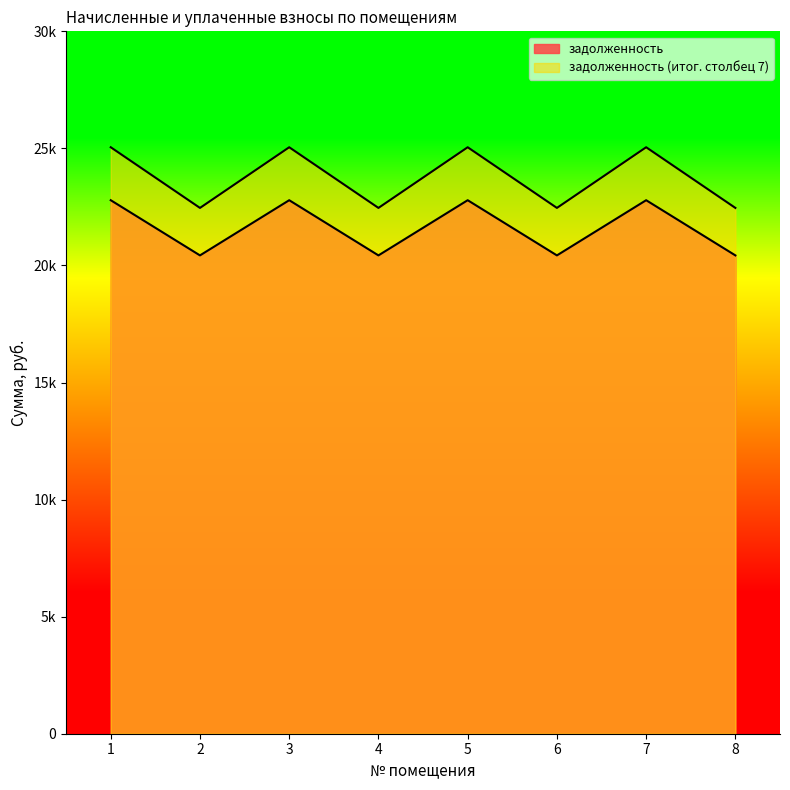

Is the value of задолженность (итог. столбец 7) at 8 greater than the value of задолженность at 7?

No